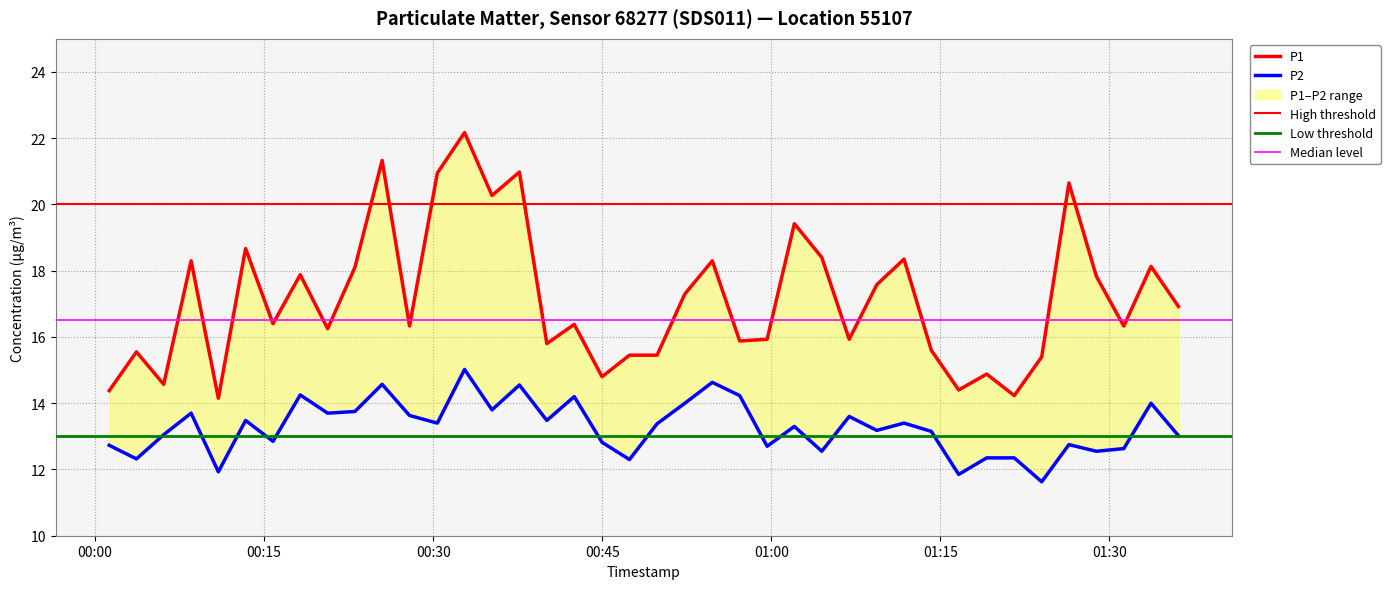

Read the P1 value at 2023-04-06T00:30:22.

20.9